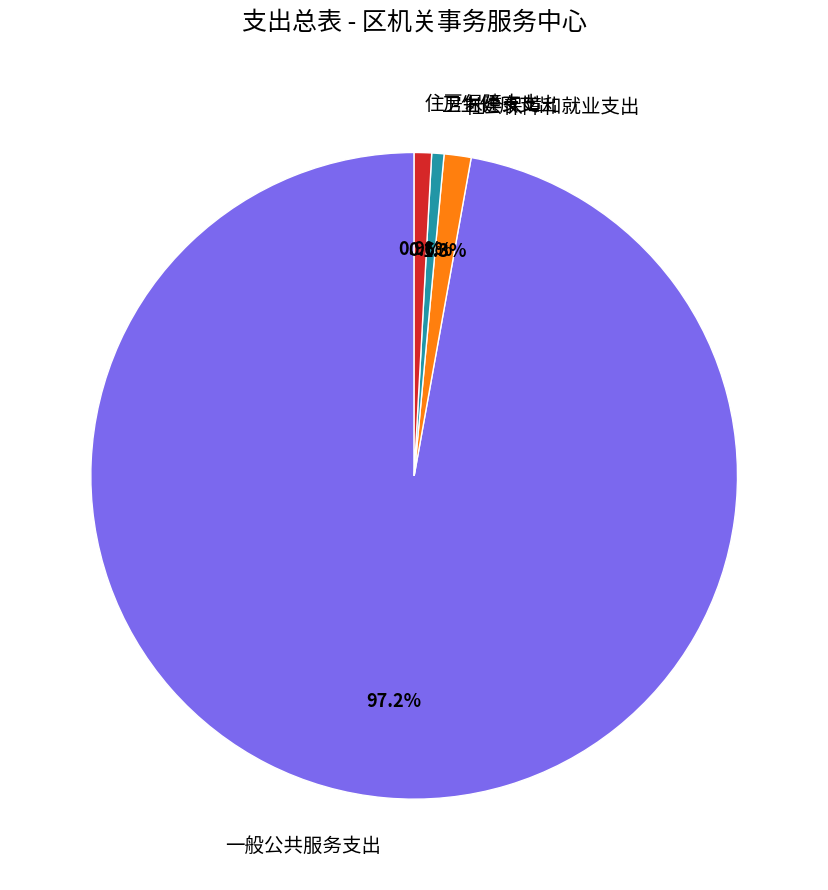

How many slices are in this pie chart?

4